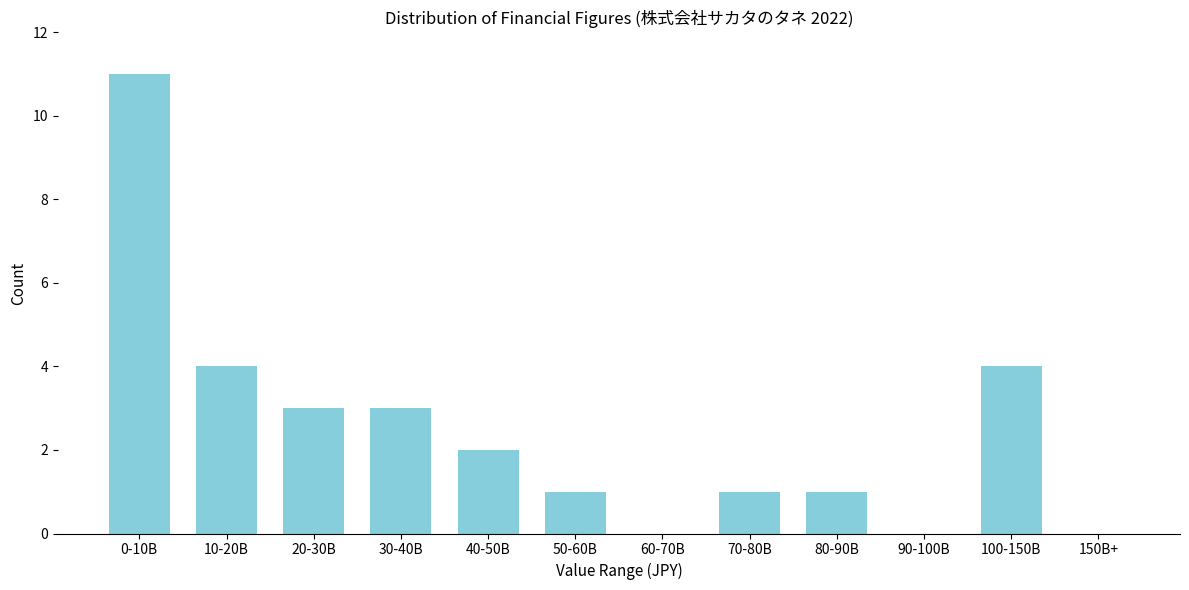

Reading left to right, transcribe all the data shown in this chart.

0-10B=11	10-20B=4	20-30B=3	30-40B=3	40-50B=2	50-60B=1	60-70B=0	70-80B=1	80-90B=1	90-100B=0	100-150B=4	150B+=0